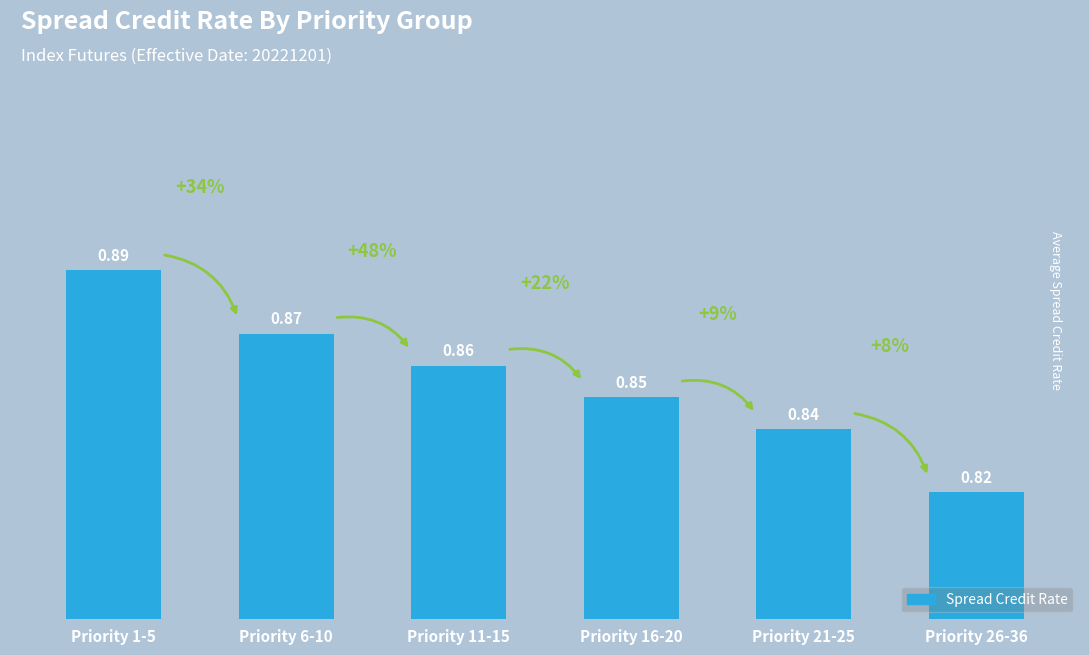

What is the sum of the values at Priority 6-10 and Priority 1-5?

1.8